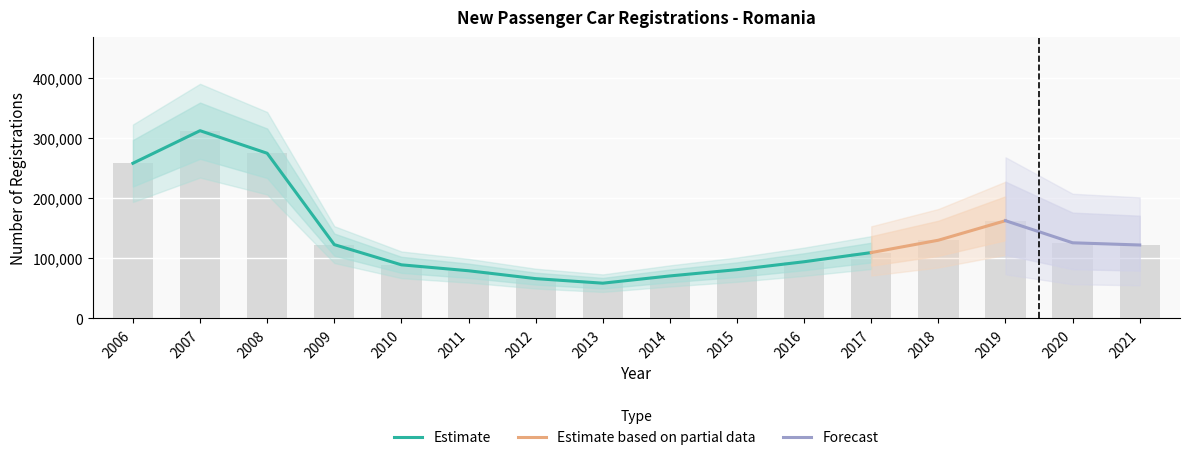

List the labels in order of value, largest first.

2007, 2008, 2006, 2019, 2018, 2020, 2009, 2021, 2017, 2016, 2010, 2015, 2011, 2014, 2012, 2013